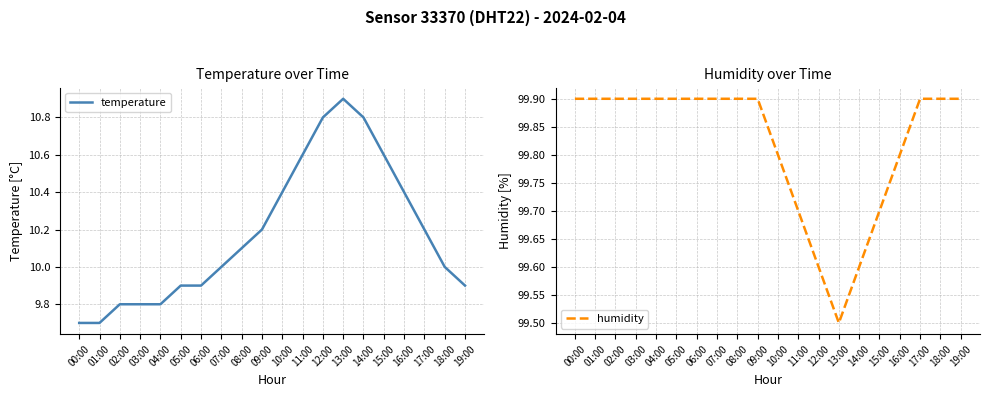

True or false: temperature and humidity intersect in this chart.

False